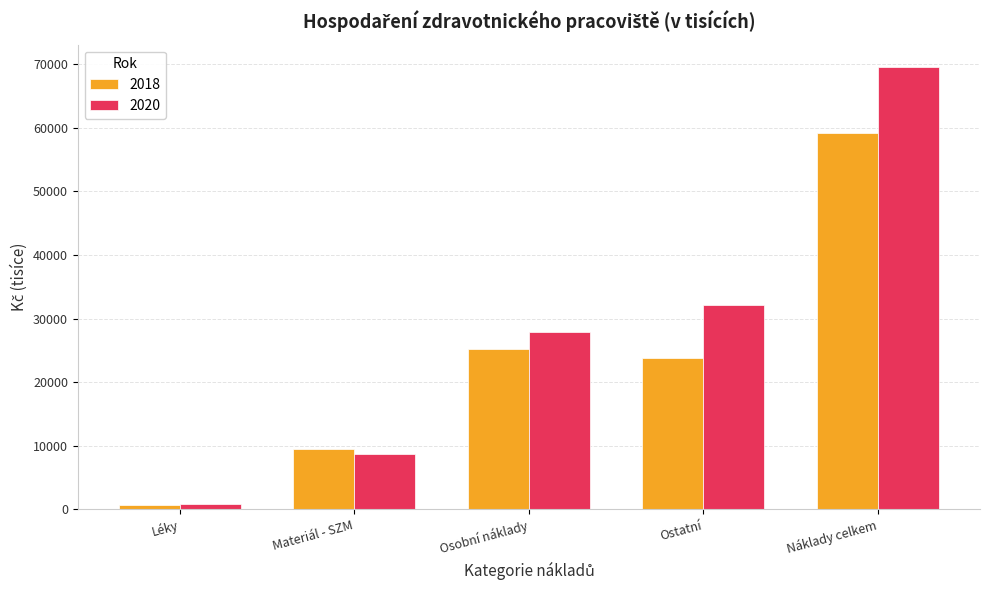

At how many categories does at least one series exceed 69356?

1